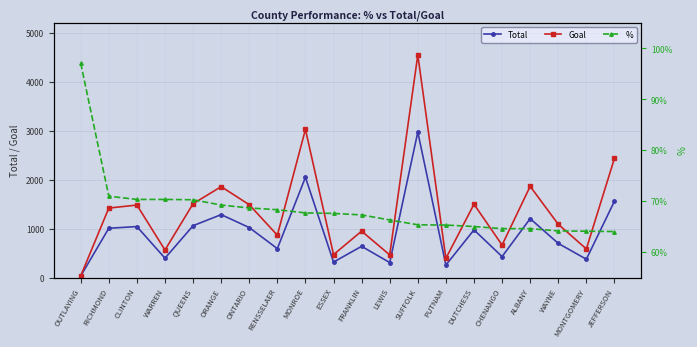

Reading left to right, transcribe all the data shown in this chart.

Total: 33.0	1007.0	1041.0	396.0	1059.0	1285.0	1021.0	591.0	2047.0	317.0	638.0	307.0	2970.0	256.0	974.0	429.0	1203.0	698.0	375.0	1558.0
Goal: 34.0	1419.0	1480.0	563.0	1507.0	1856.0	1487.0	865.0	3024.0	469.0	948.0	463.0	4544.0	392.0	1498.0	664.0	1862.0	1088.0	585.0	2433.0
%: 1.0	0.7	0.7	0.7	0.7	0.7	0.7	0.7	0.7	0.7	0.7	0.7	0.7	0.7	0.7	0.6	0.6	0.6	0.6	0.6